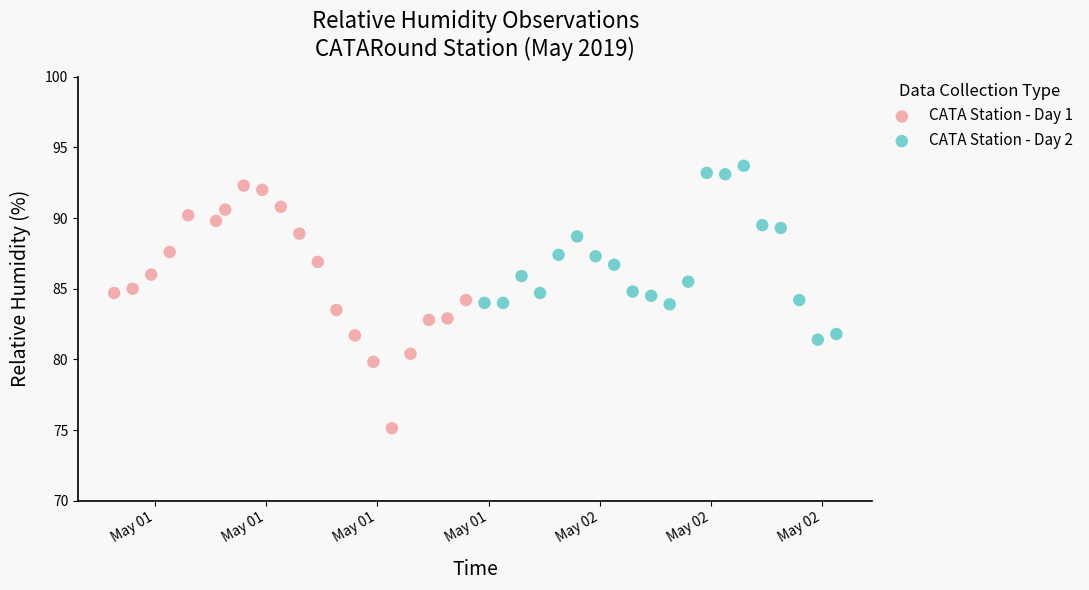

Which series has the widest spread of Y values?

CATA Station - Day 1